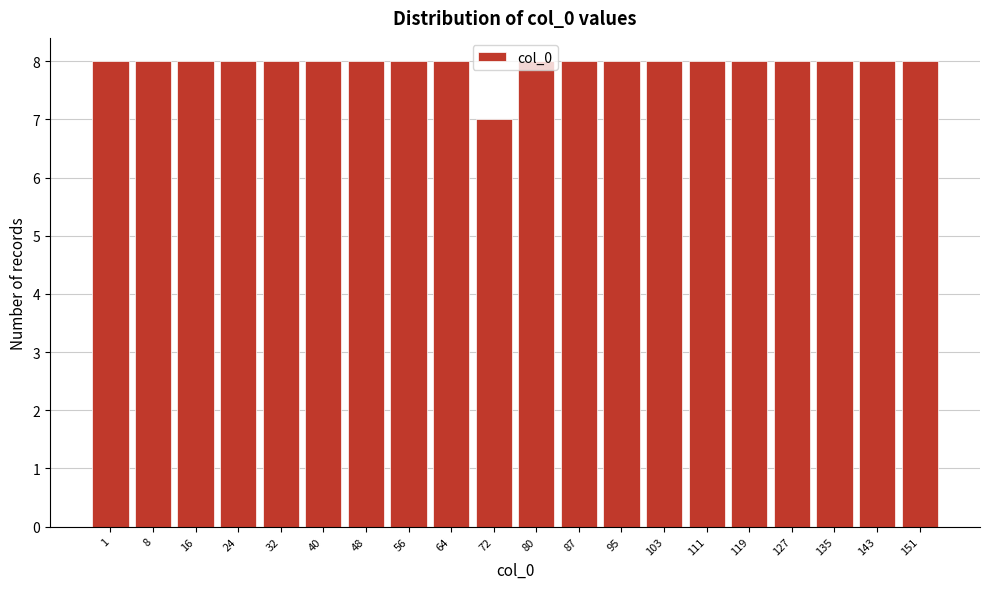

What value does the data have at 16?

8